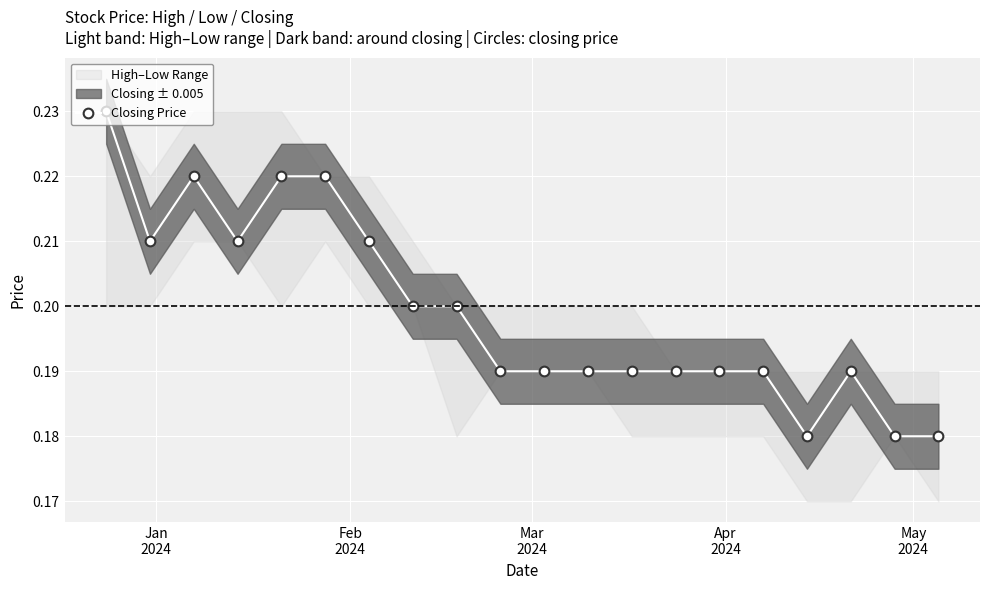

True or false: Closing Price has more than 1 points higher than both neighbors.

True